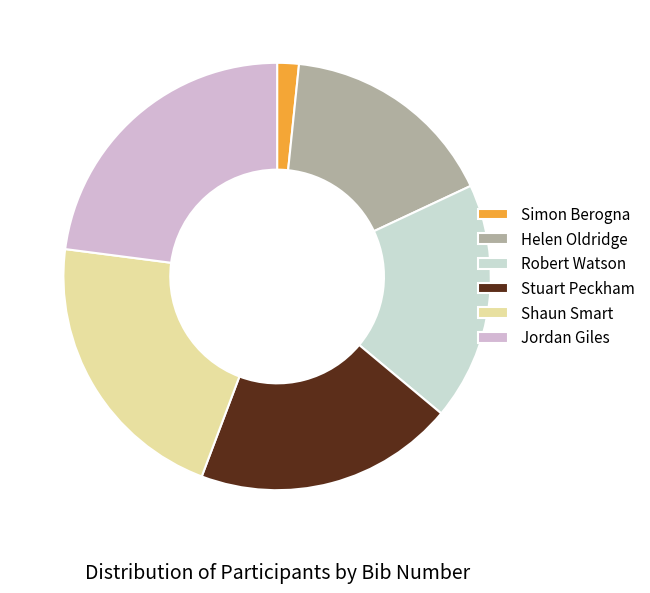

How many segments does this pie chart have?

6